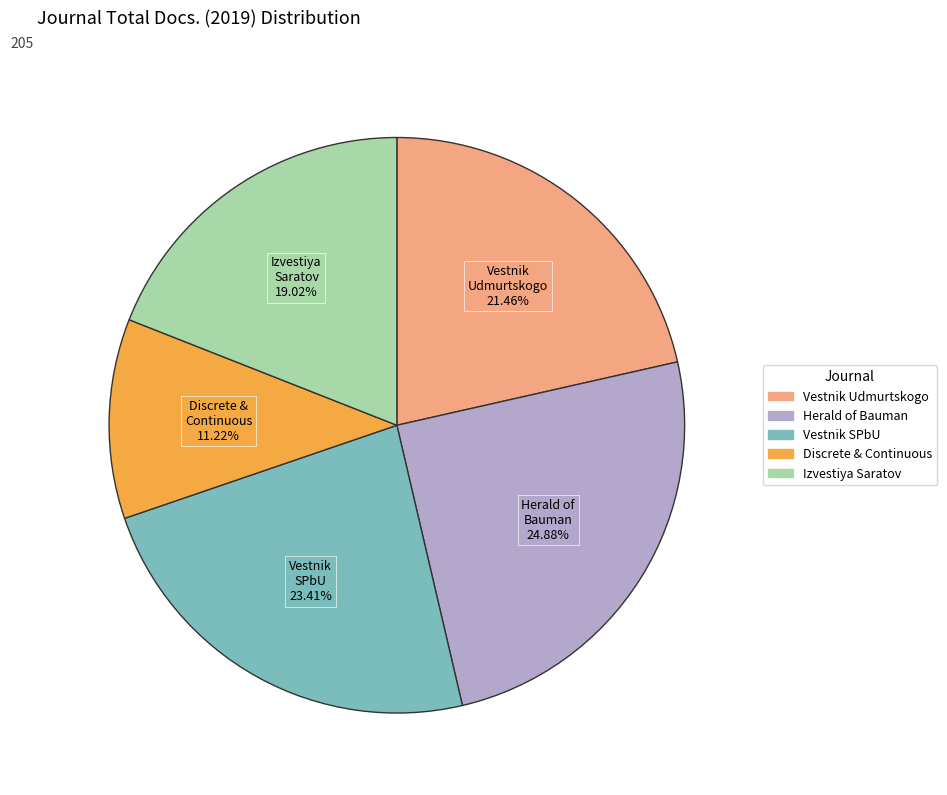

Does any single category account for the majority?

No